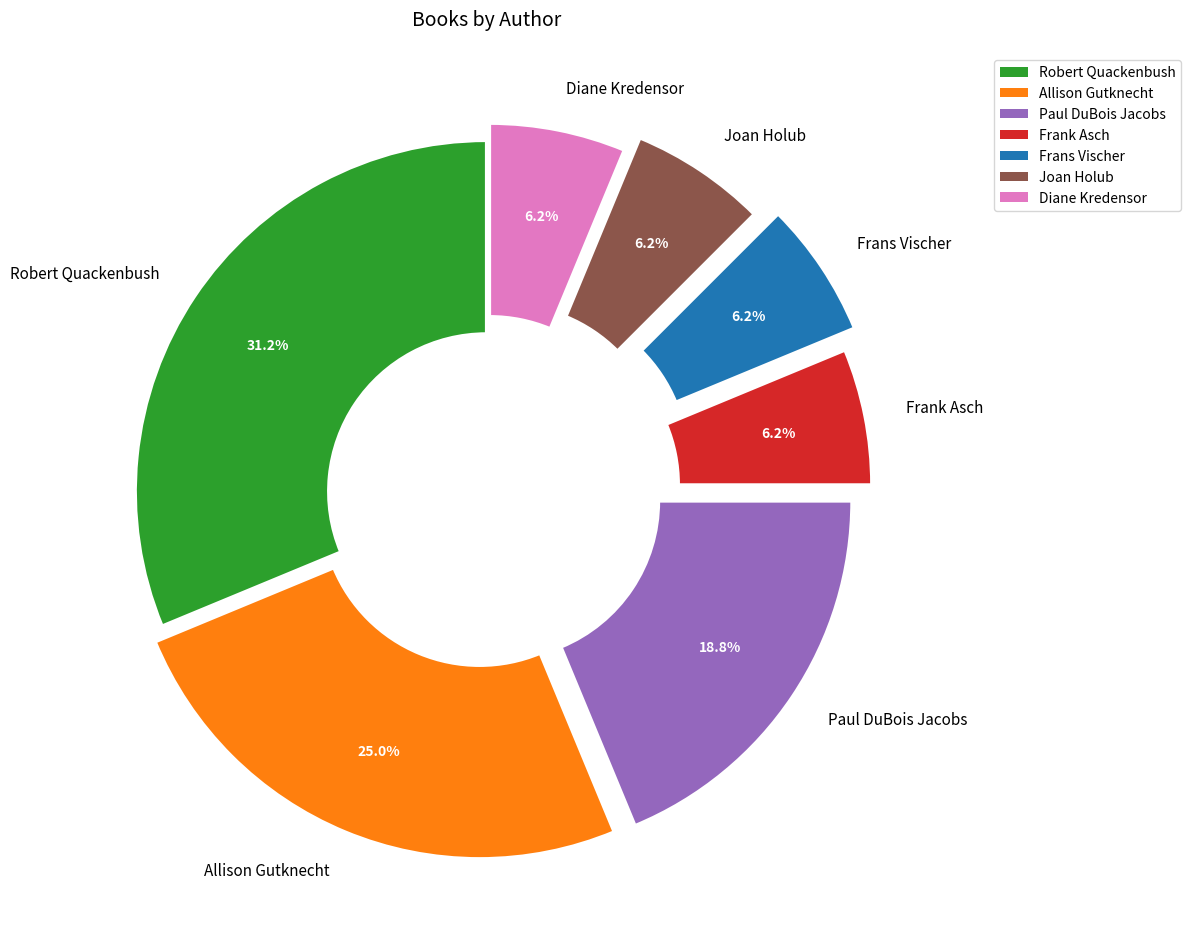

Approximately how many times larger is the value at Allison Gutknecht compared to Joan Holub?

4.0